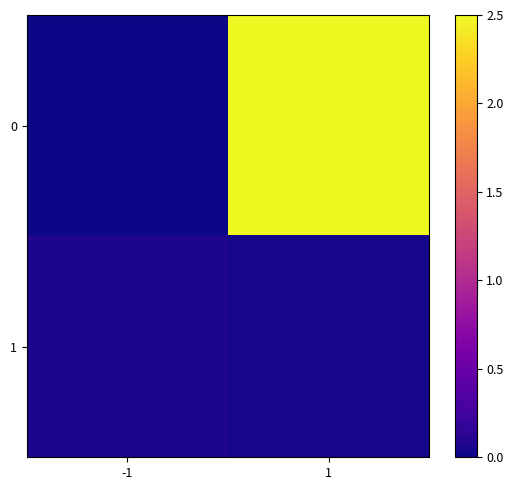

Reading left to right, transcribe all the data shown in this chart.

0: -1=0.0	1=2.5
1: -1=0.1	1=0.0